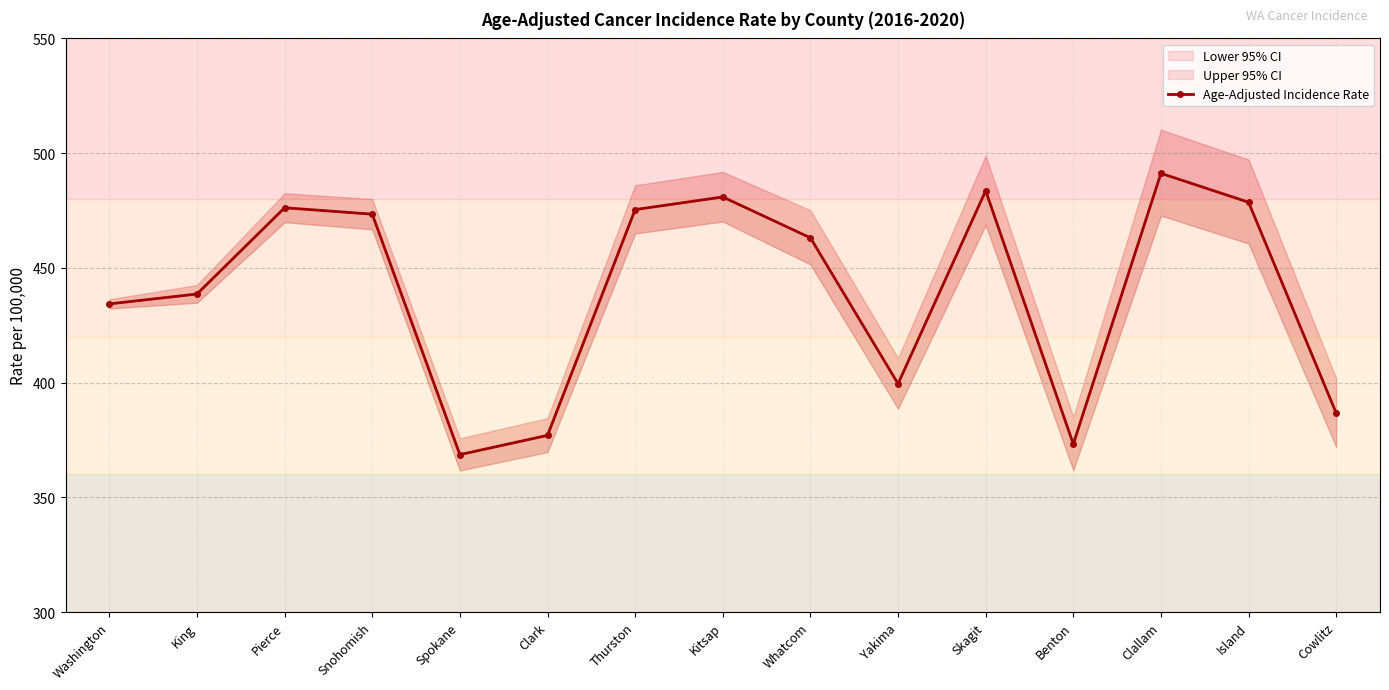

What is the difference between the maximum and minimum values?

122.6